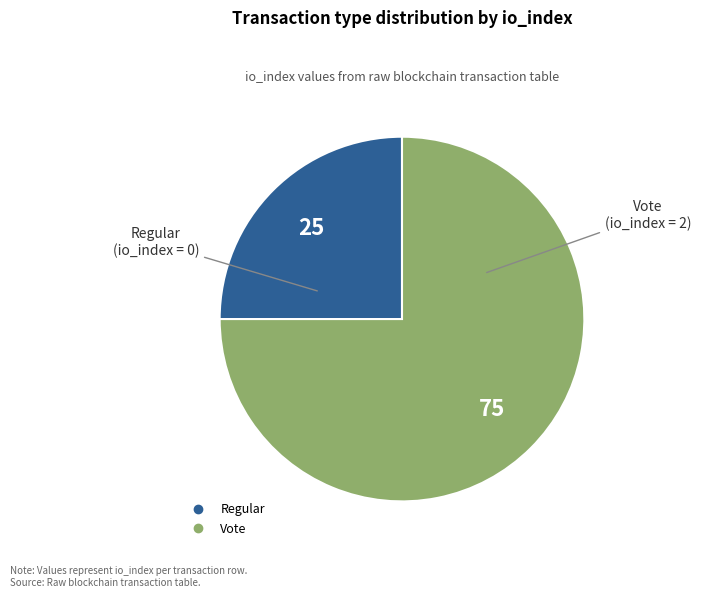

True or false: Regular accounts for 25% of the total.

True